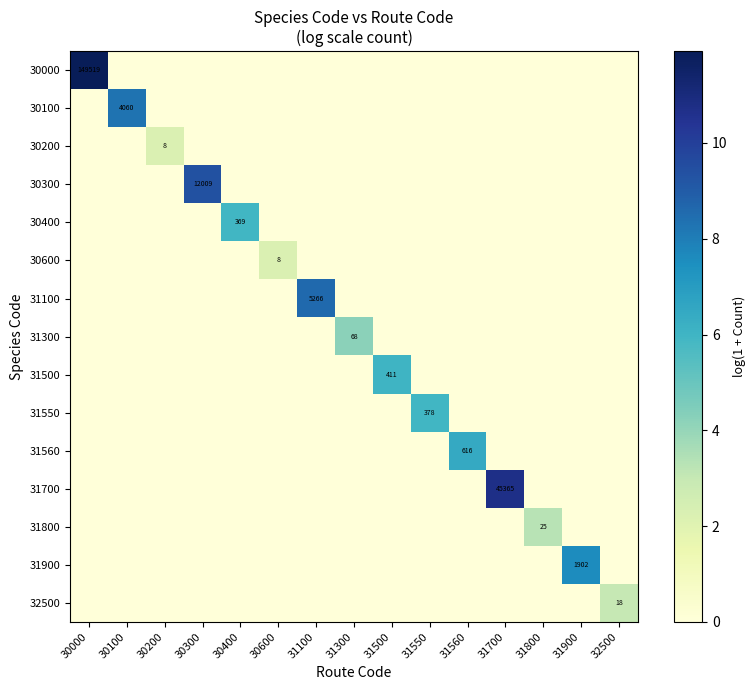

Rank the categories by 31700 value from highest to lowest.

31700, 30000, 30100, 30200, 30300, 30400, 30600, 31100, 31300, 31500, 31550, 31560, 31800, 31900, 32500